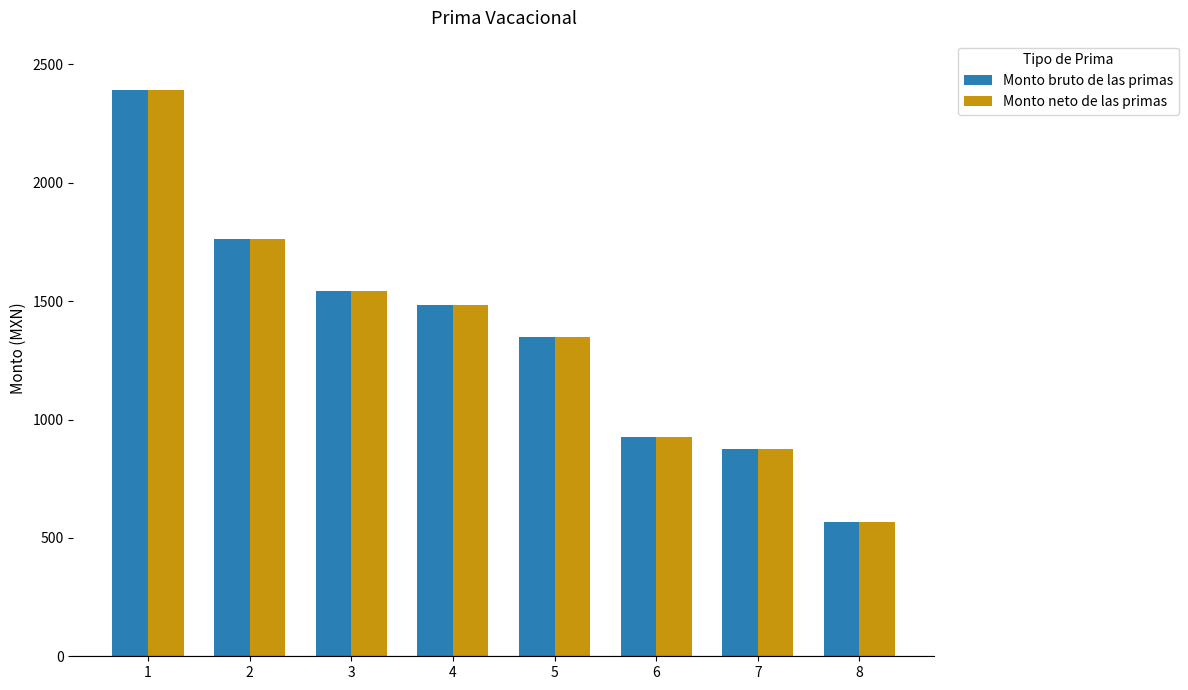

How many distinct data groups are displayed?

2